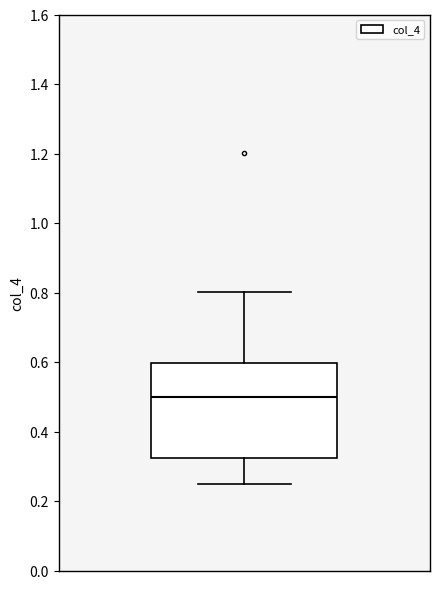

Transcribe this box plot: give where the median line is, the range the box spans, and where the two whiskers end, as read against the y-axis. The values are not printed on the chart, so give them approximately, as read against the axis.

median 0.50, box 0.32 to 0.60, whiskers 0.24 to 0.80